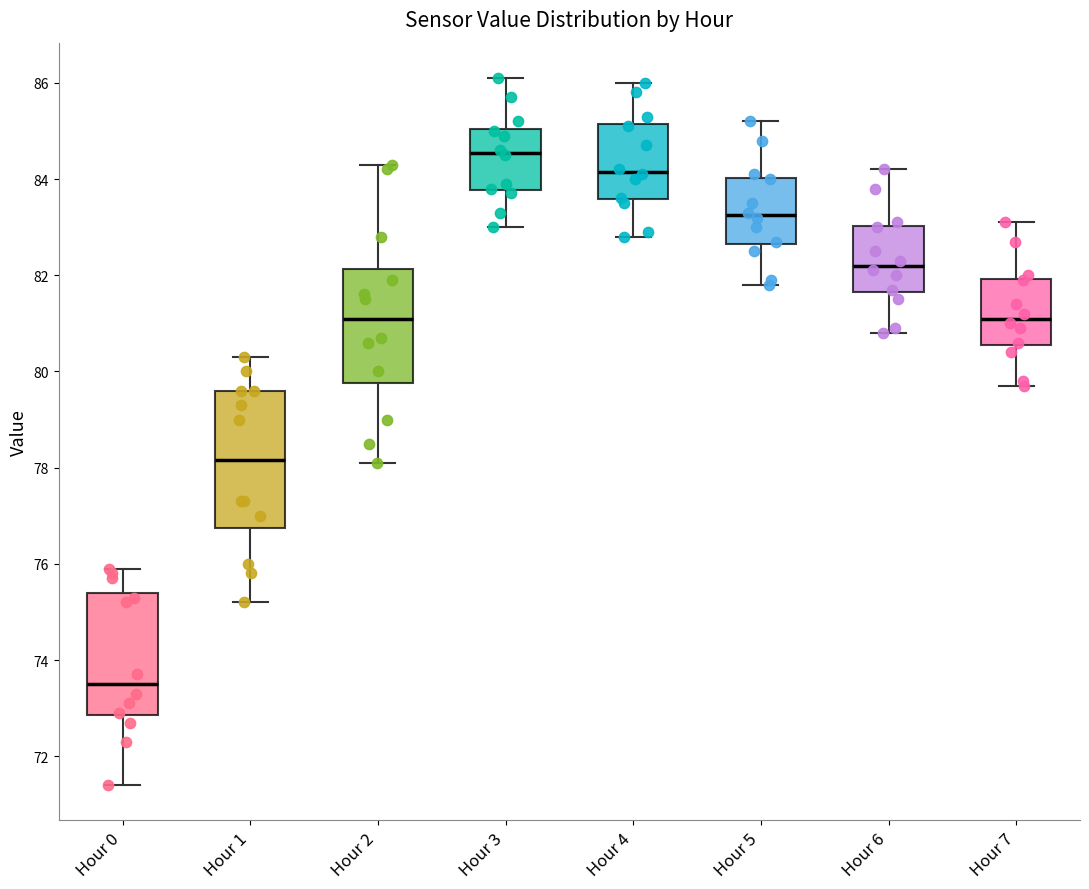

Reading left to right, transcribe this box plot: for each box, give where its median line is, the range the box spans, and where its two whiskers end, as read against the y-axis. The values are not printed on the chart, so give them approximately, as read against the axis.

Hour 0: median 73.6, box 72.8 to 75.4, whiskers 71.4 to 76.0
Hour 1: median 78.2, box 76.8 to 79.6, whiskers 75.2 to 80.4
Hour 2: median 81.2, box 79.8 to 82.2, whiskers 78.2 to 84.4
Hour 3: median 84.6, box 83.8 to 85.0, whiskers 83.0 to 86.2
Hour 4: median 84.2, box 83.6 to 85.2, whiskers 82.8 to 86.0
Hour 5: median 83.2, box 82.6 to 84.0, whiskers 81.8 to 85.2
Hour 6: median 82.2, box 81.6 to 83.0, whiskers 80.8 to 84.2
Hour 7: median 81.2, box 80.6 to 82.0, whiskers 79.8 to 83.2